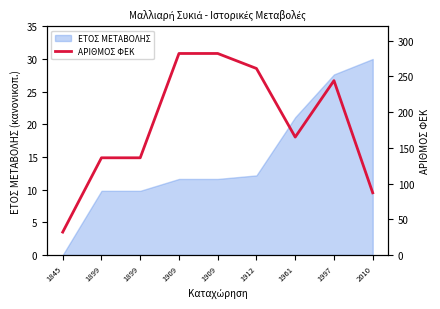

Reading right to left, transcribe all the data shown in this chart.

2010=87	1997=244	1961=165	1912=261	1909=282	1909=282	1899=136	1899=136	1845=32